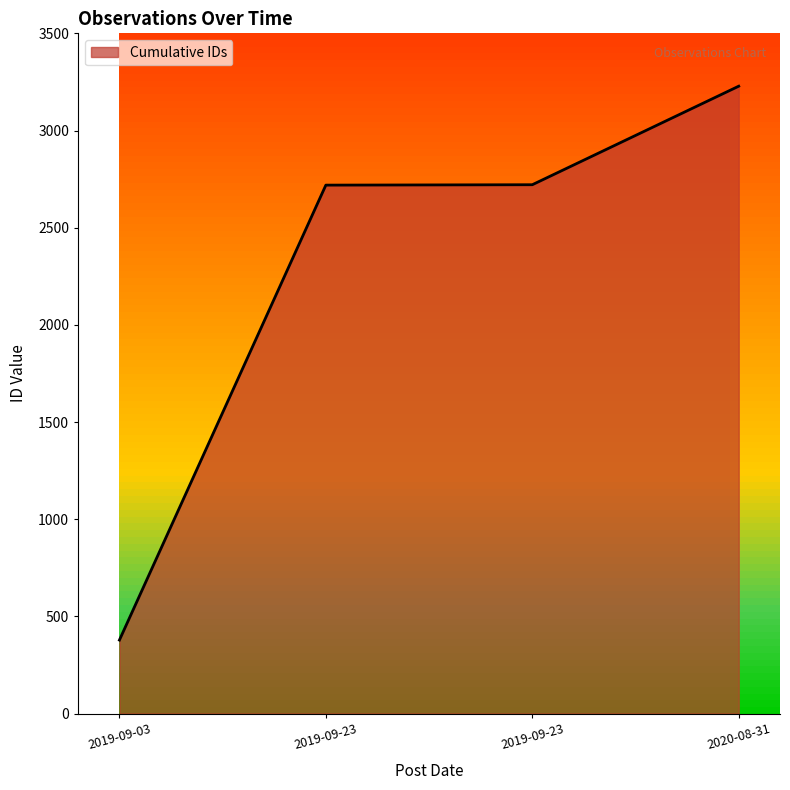

What is the difference between the maximum and second lowest values?

509